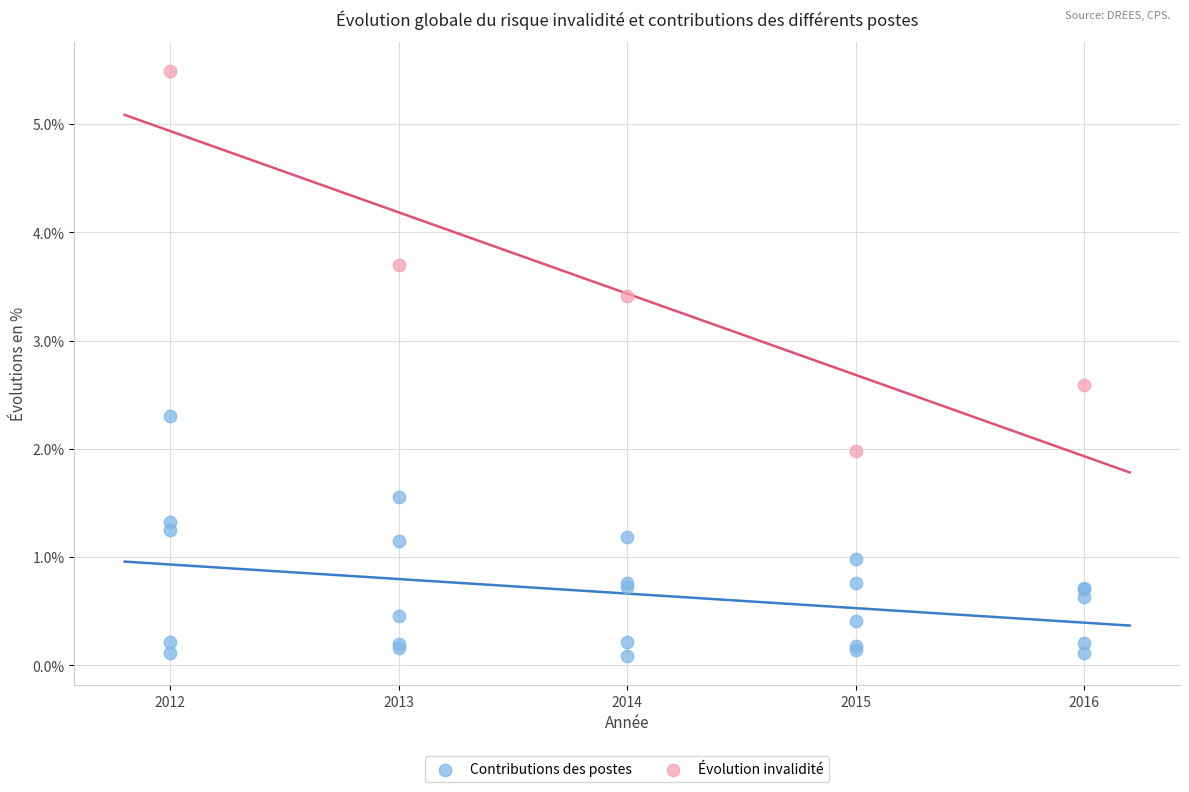

Which series contains the lowest Y value?

Contributions des postes